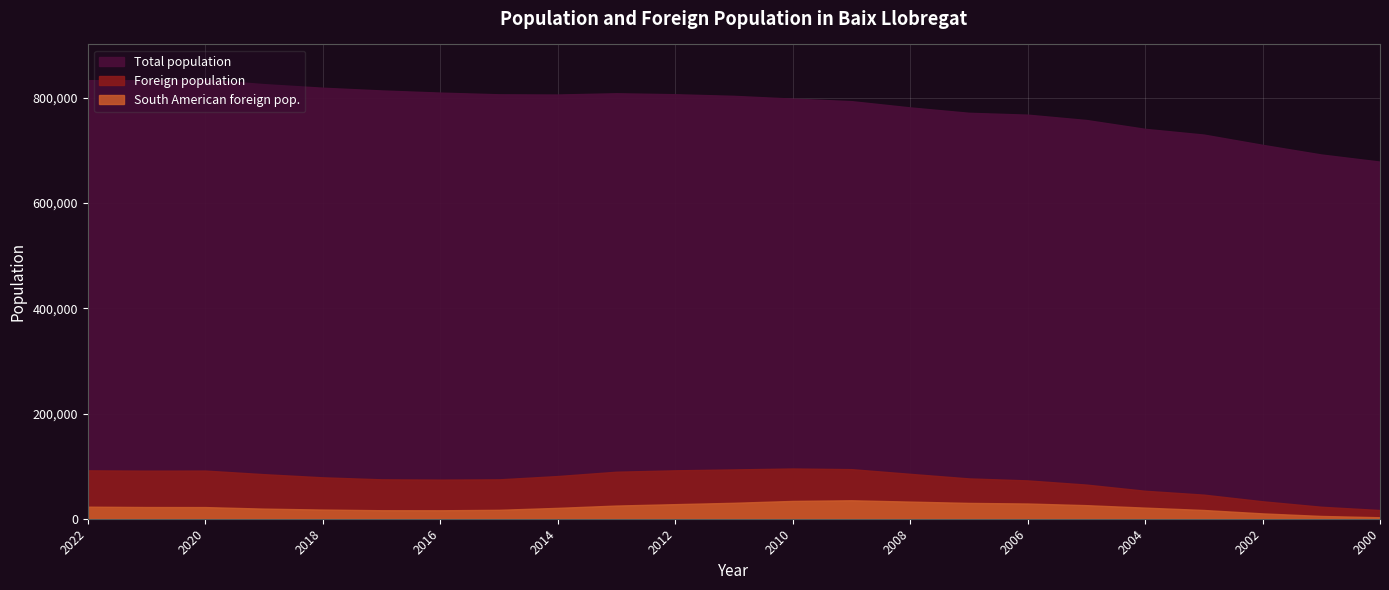

True or false: Foreign population and South American foreign pop. intersect in this chart.

False